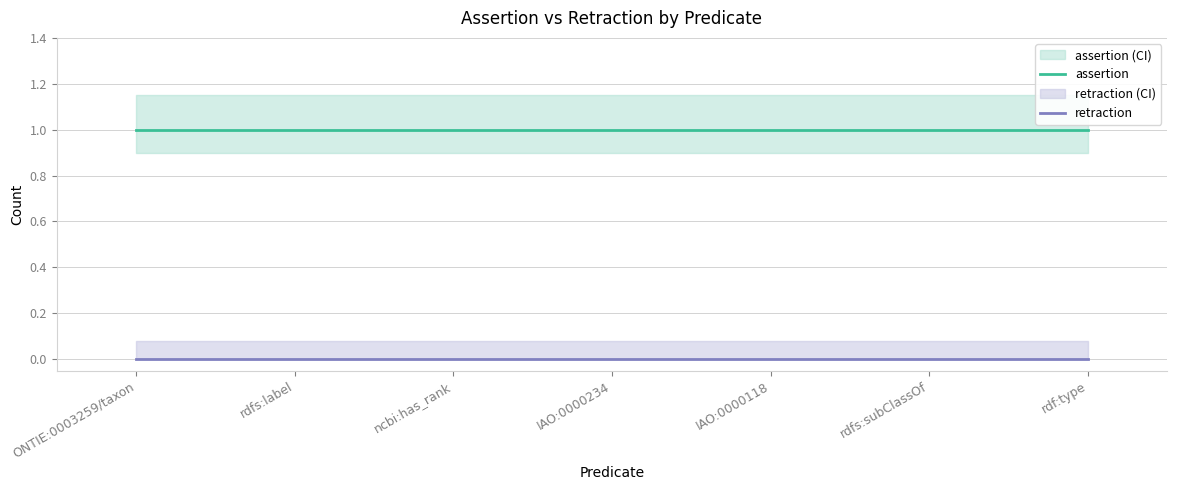

Reading left to right, extract all data points from this chart.

assertion: 1	1	1	1	1	1	1
retraction: 0	0	0	0	0	0	0